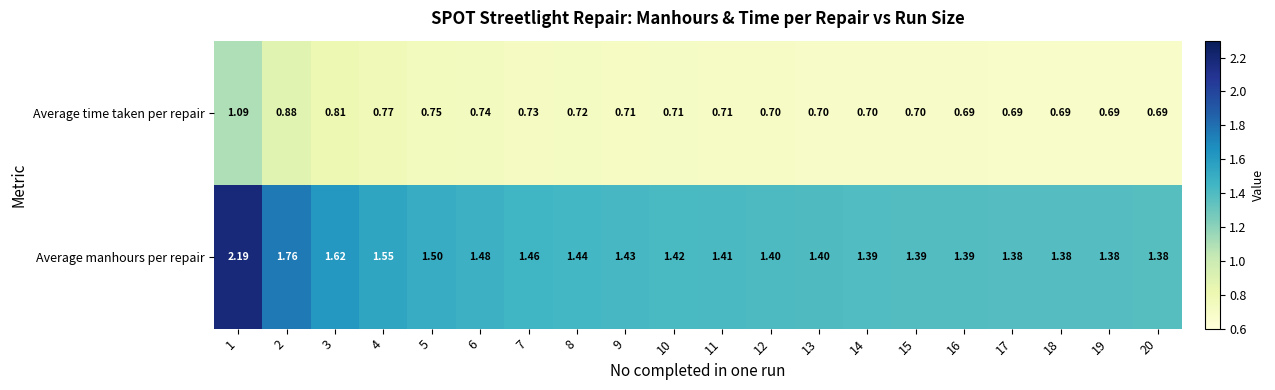

Which series has the largest range (max minus min)?

Average manhours per repair